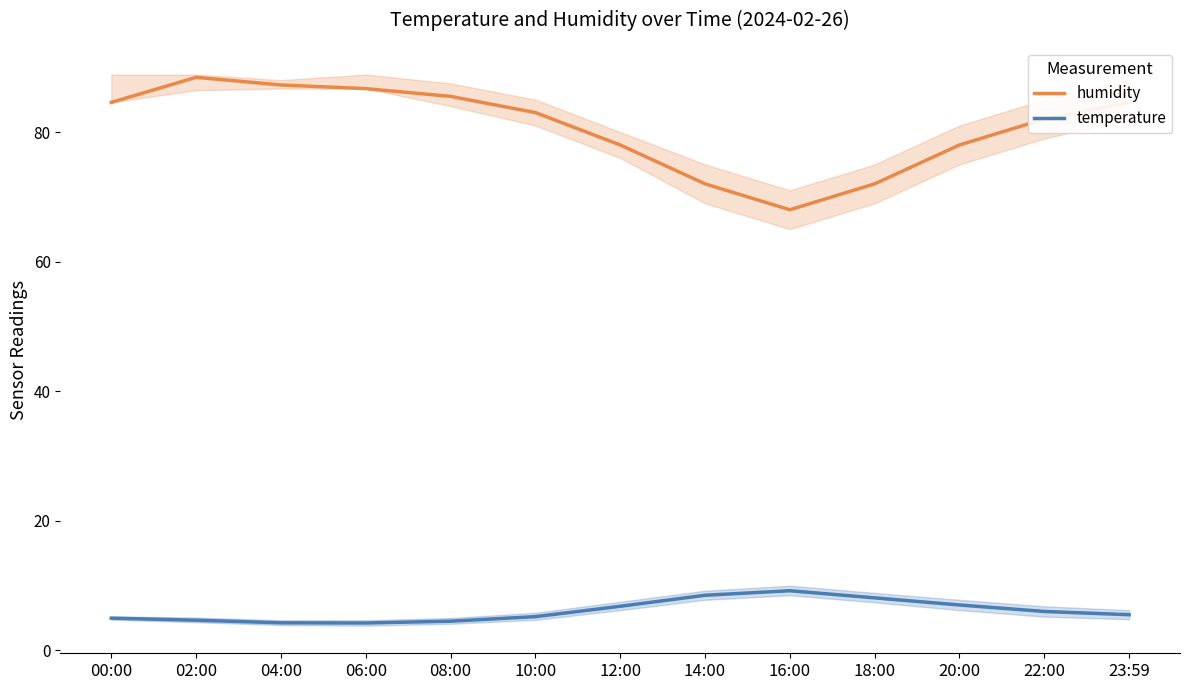

The temperature series shows 5.5 at 23:59. True or false?

True